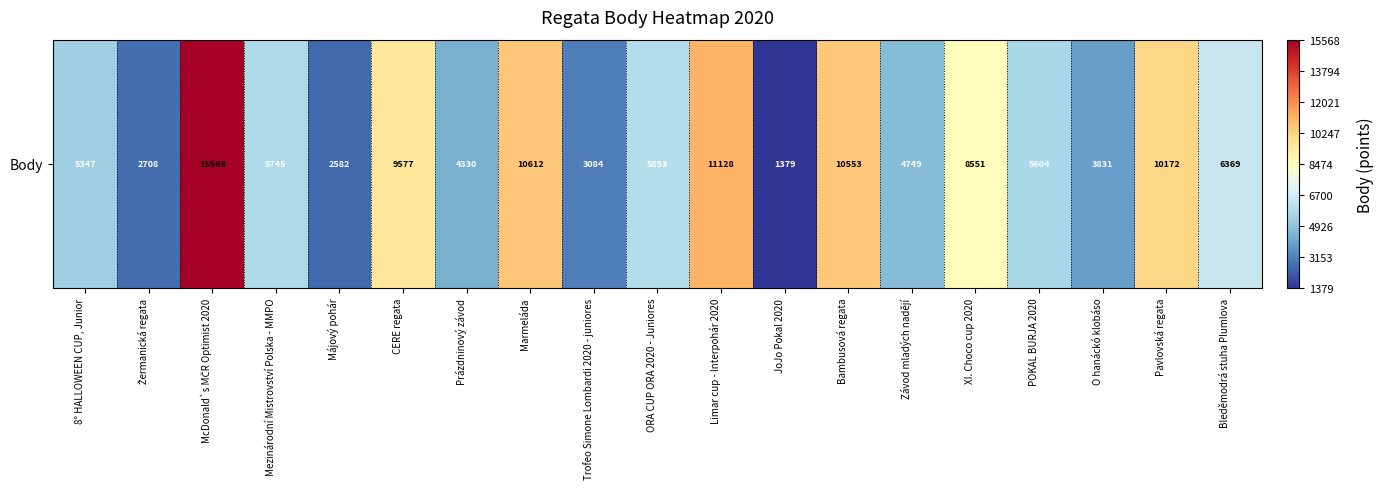

What is the ratio of the value at Trofeo Simone Lombardi 2020 - juniores to the value at POKAL BURJA 2020?

0.6